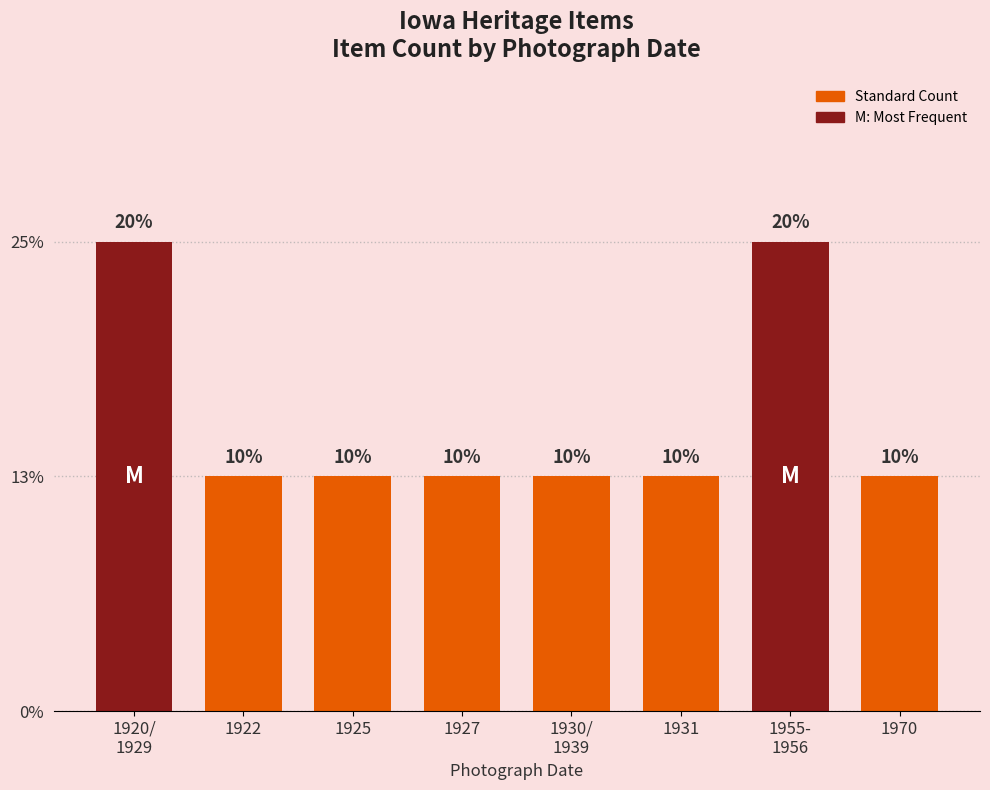

True or false: the data shows 1 at 1930/
1939.

True